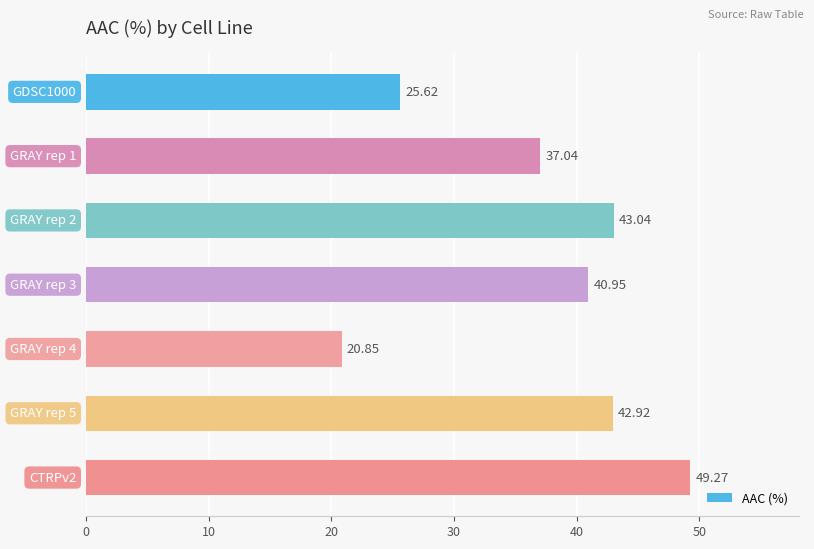

What is the difference between the second highest and minimum values?

22.2